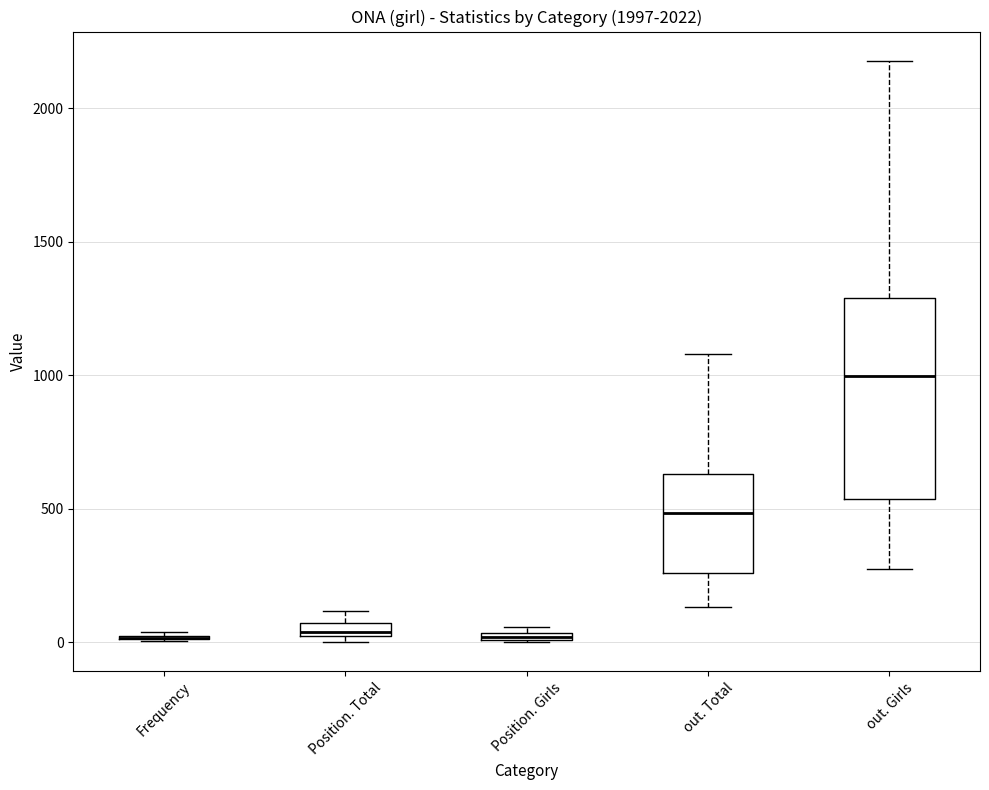

Where is the lower edge of the box for Position. Girls on the y-axis? The values are not printed on the chart, so give them approximately, as read against the axis.

0